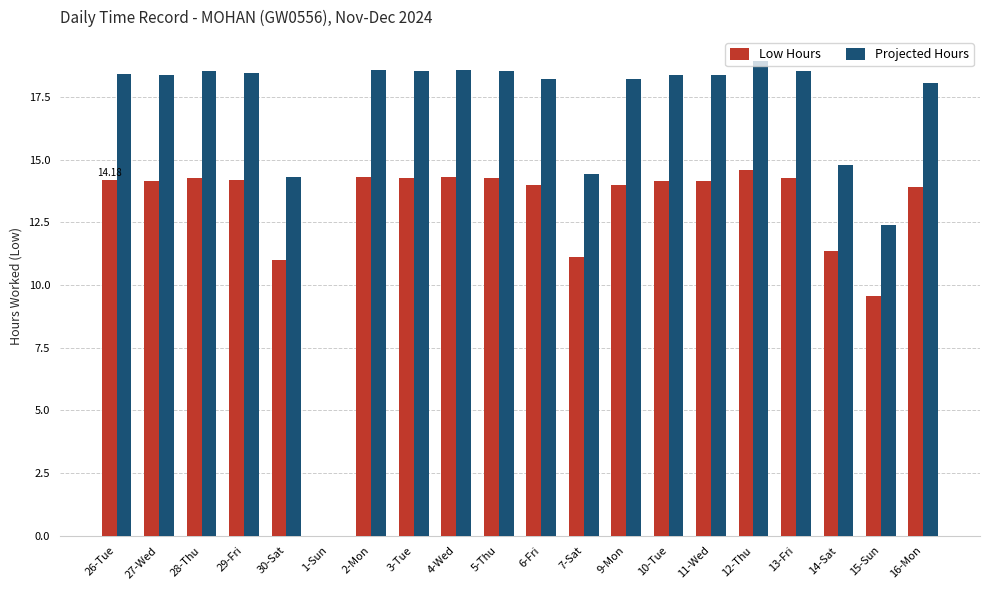

What is the sum of the Projected Hours values at 1-Sun and 11-Wed?

18.4